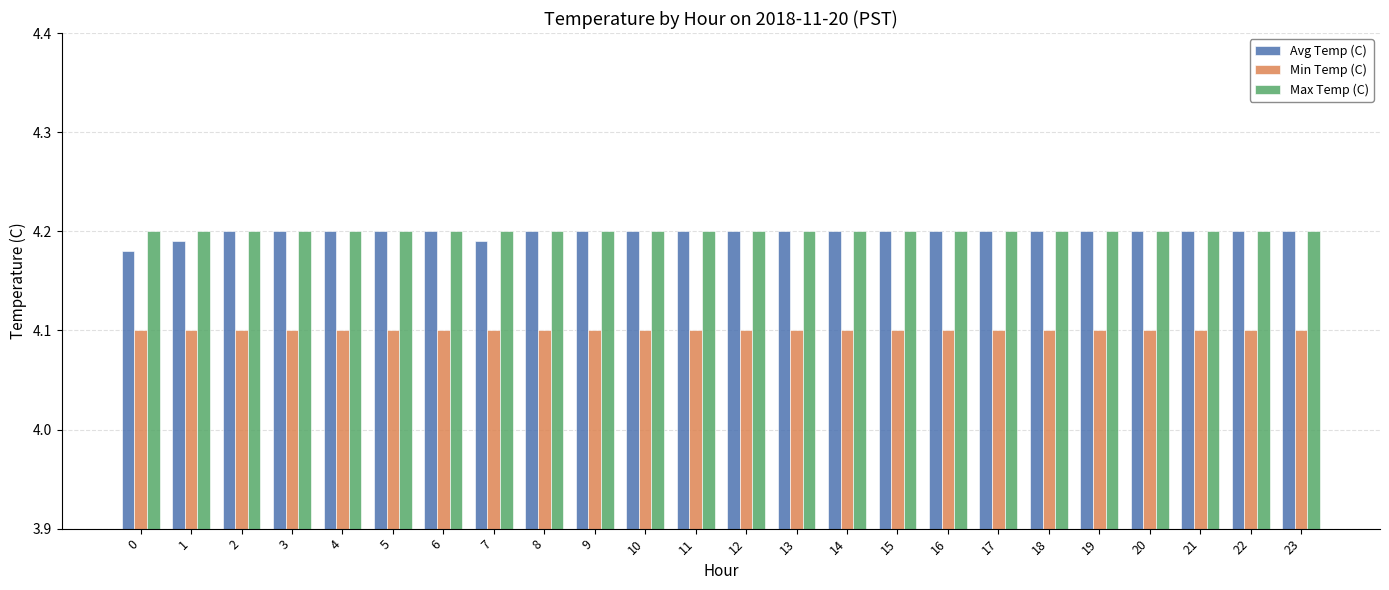

What is the maximum value for Min Temp (C)?

4.1